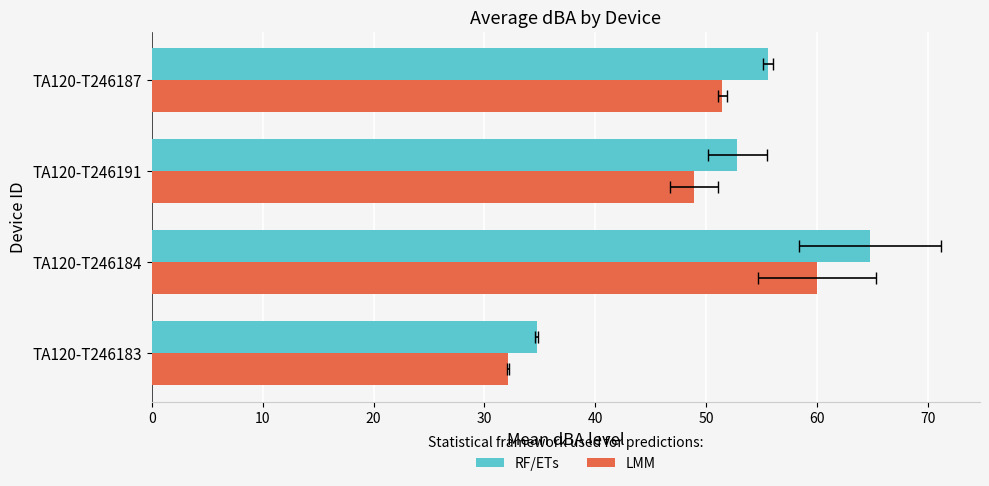

What is the value of the RF/ETs bar at the 2nd from the left?

64.8